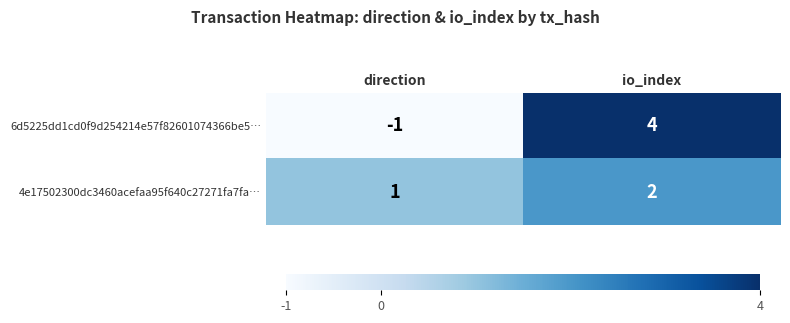

The value of 4e17502300dc3460acefaa95f640c27271fa7fa… at direction is 1. True or false?

True